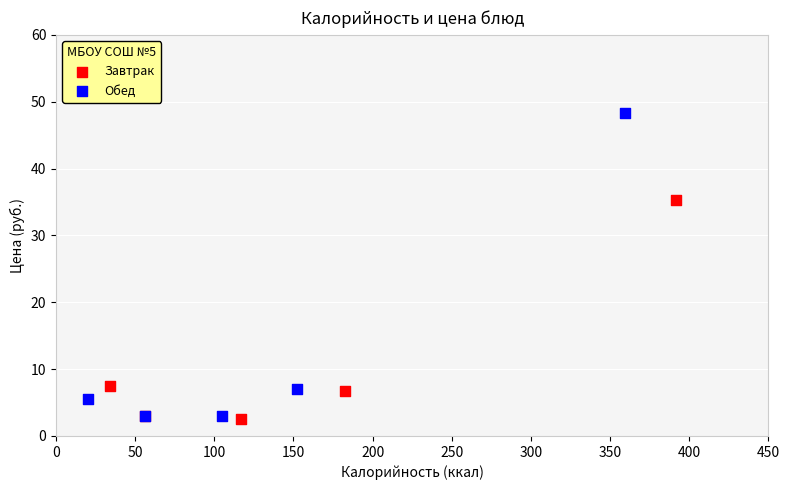

Which series contains the highest Y value?

Обед